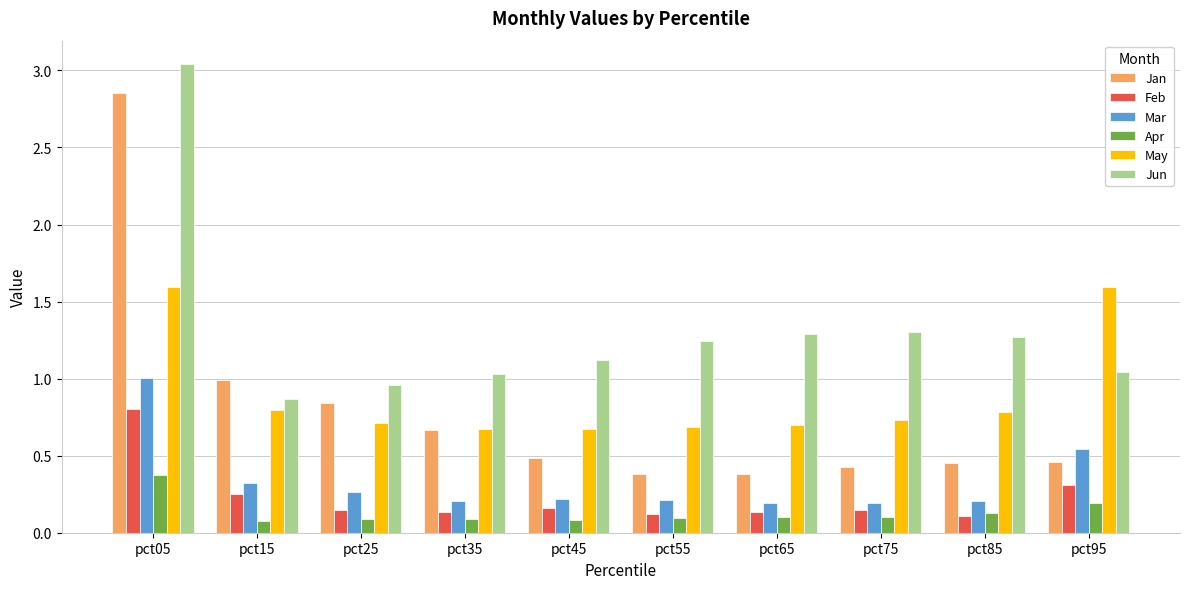

What is the difference between the maximum and minimum values in the May series?

0.9